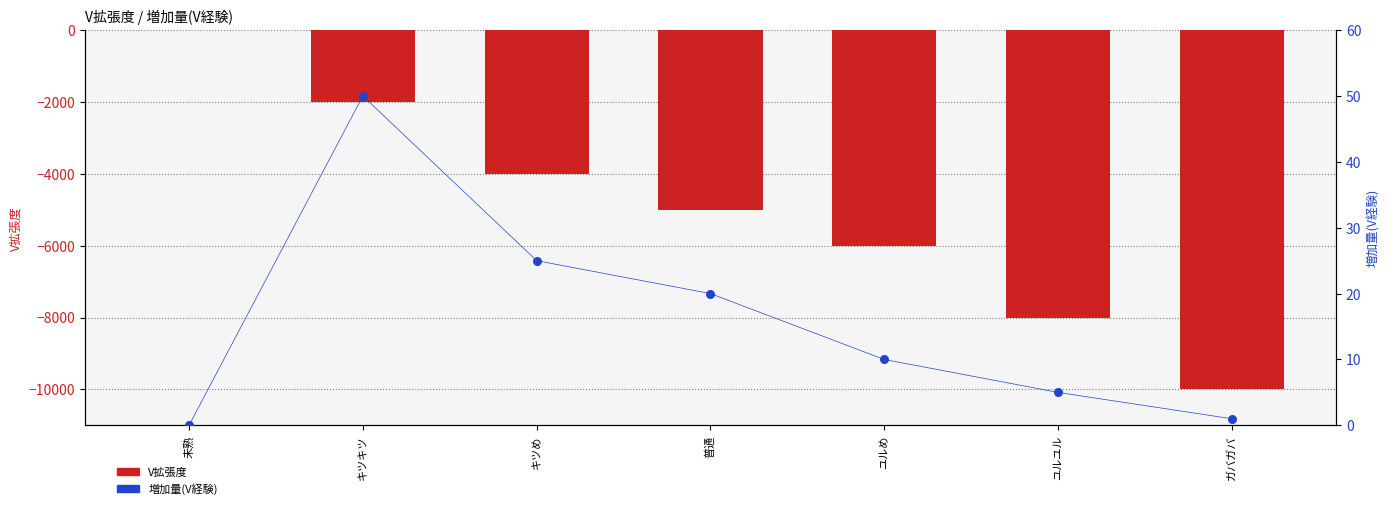

What are all the series names shown in the legend?

V拡張度, 増加量(V経験)